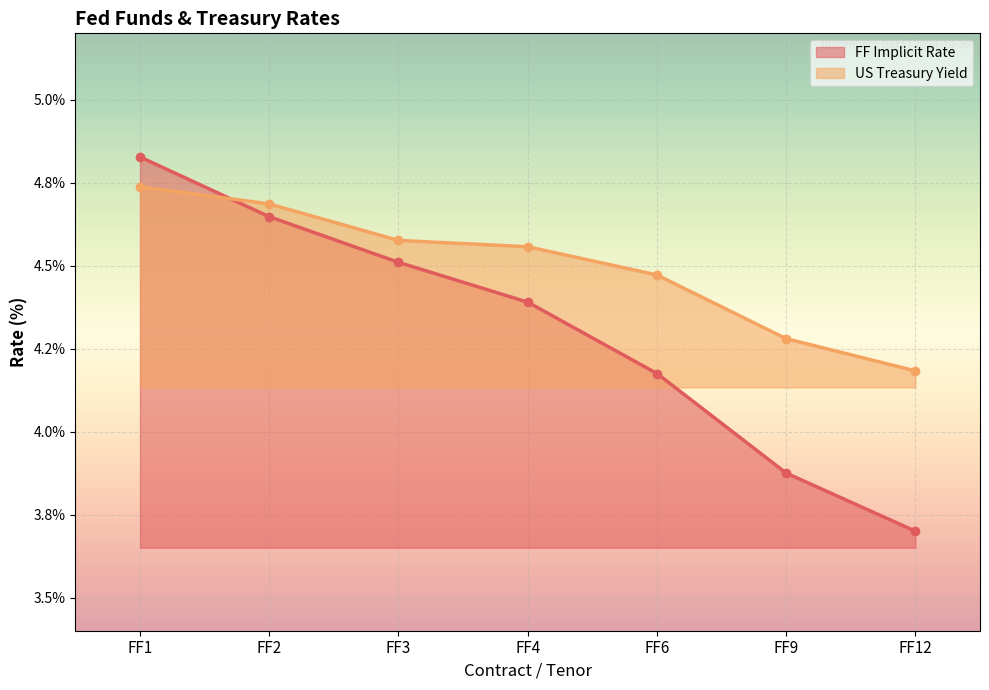

Which series has the widest spread of values?

FF Implicit Rate